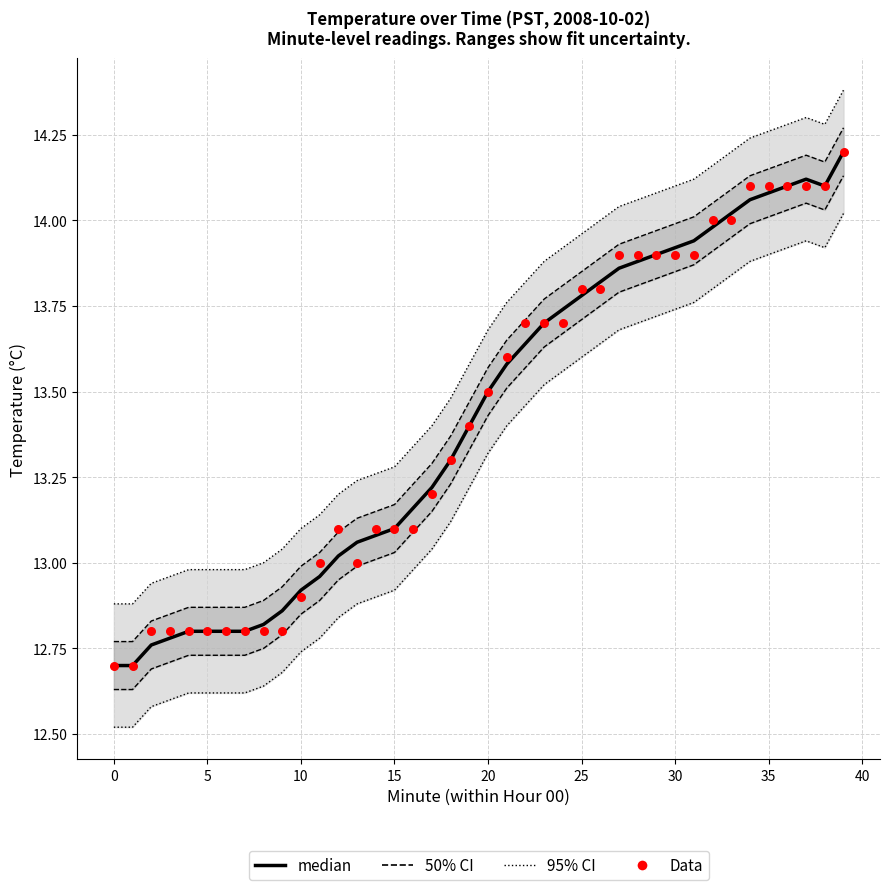

Is the value of median at 39 greater than the value of Data at 10?

Yes